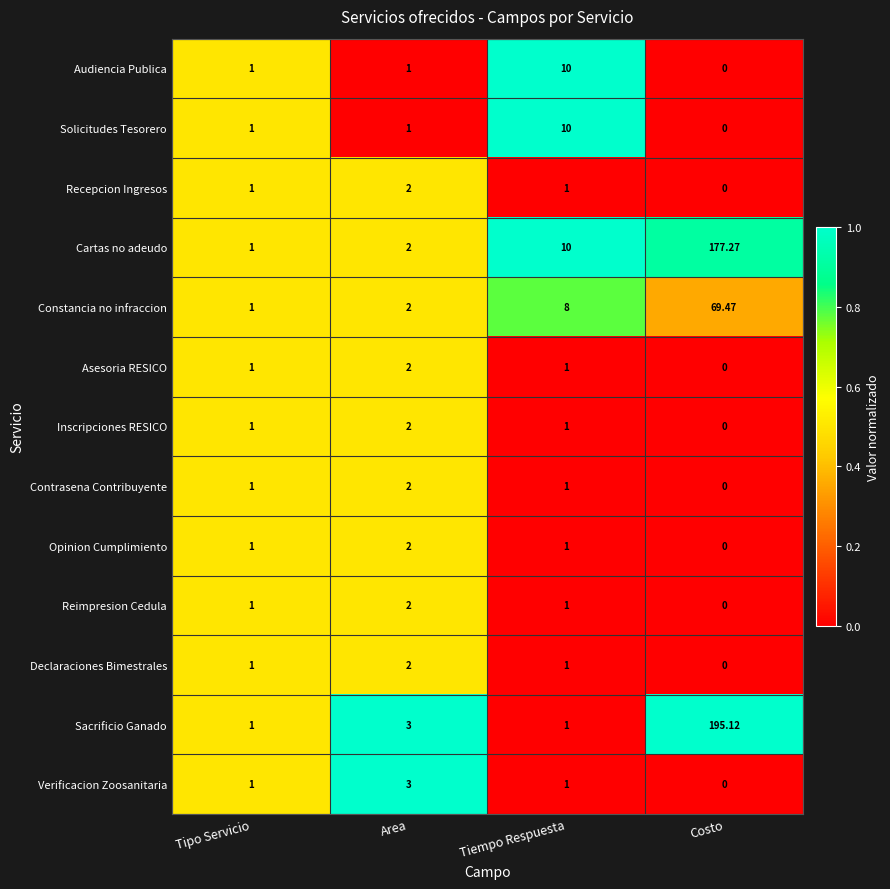

Which series has the largest total across all categories?

Sacrificio Ganado